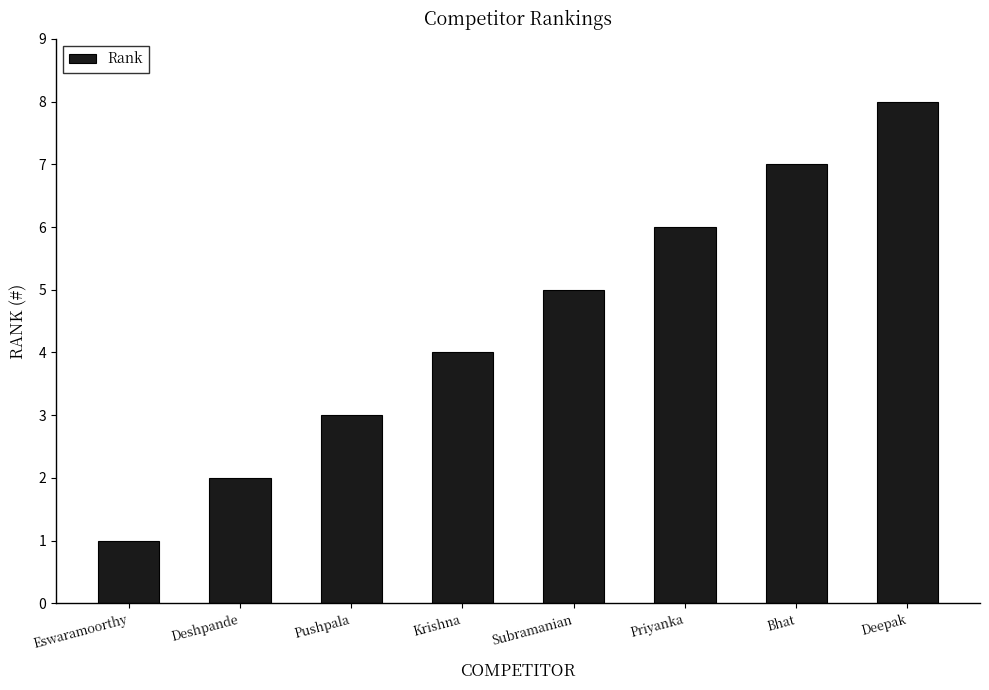

What is the difference between the maximum and minimum values?

7